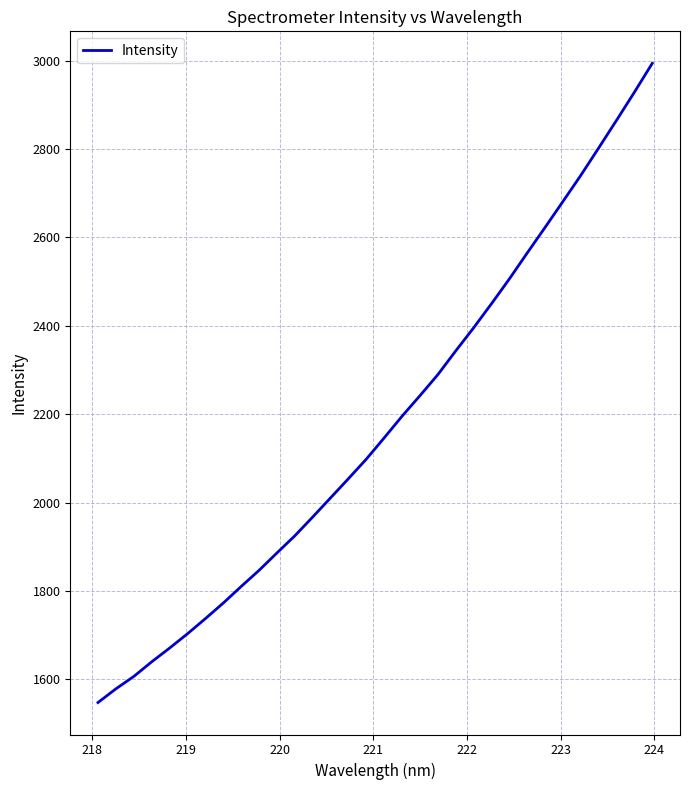

What is the minimum value shown in the chart?

1547.4